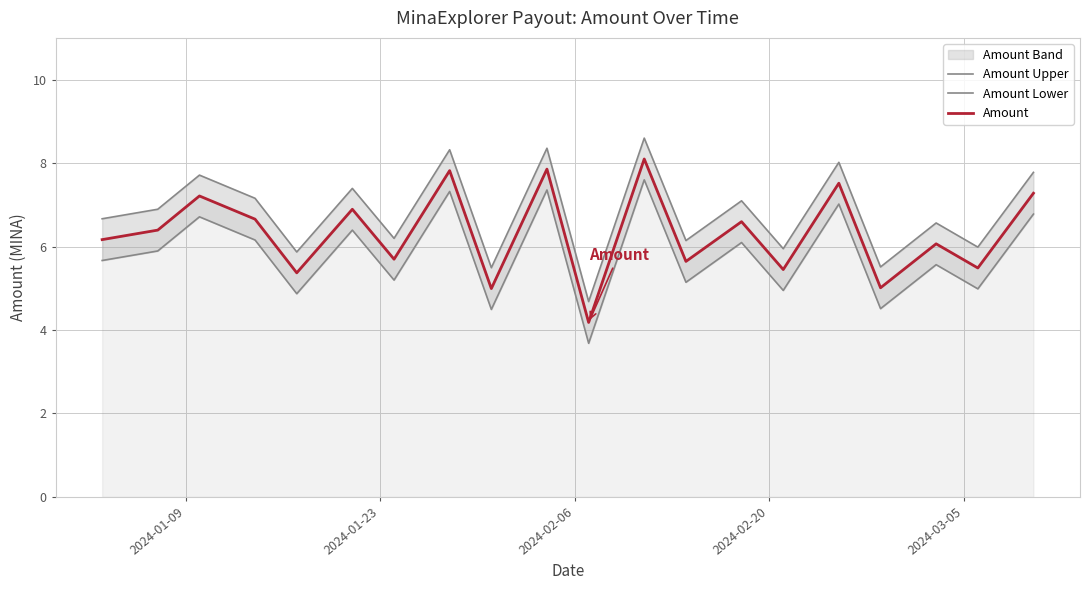

What is the highest value of the Amount series?

8.1